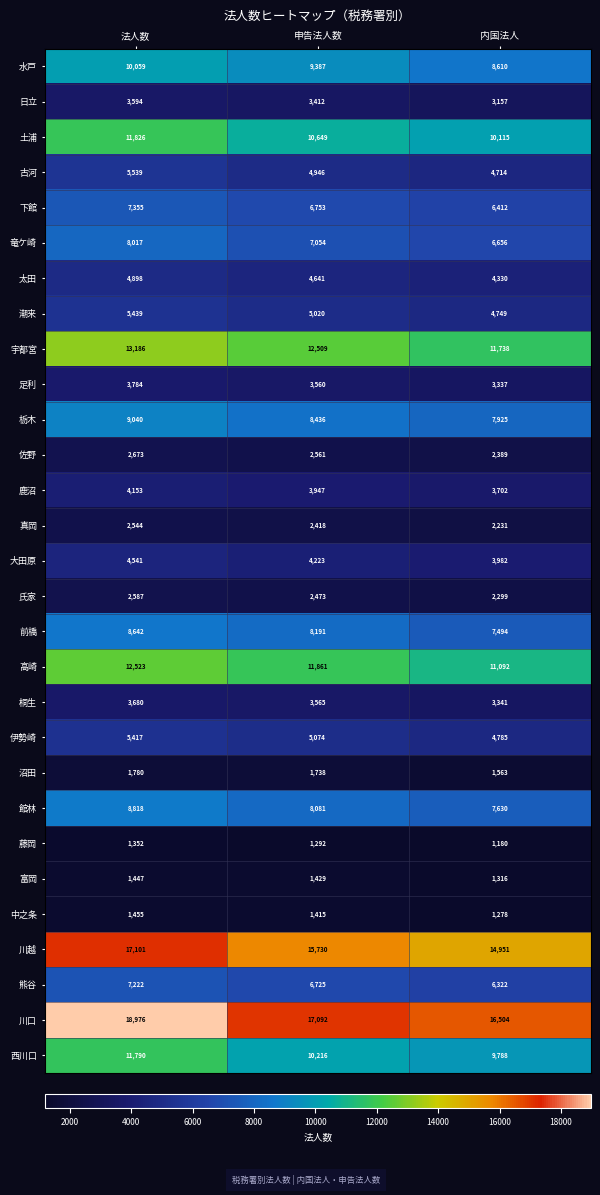

Which category has the highest value across all series?

法人数